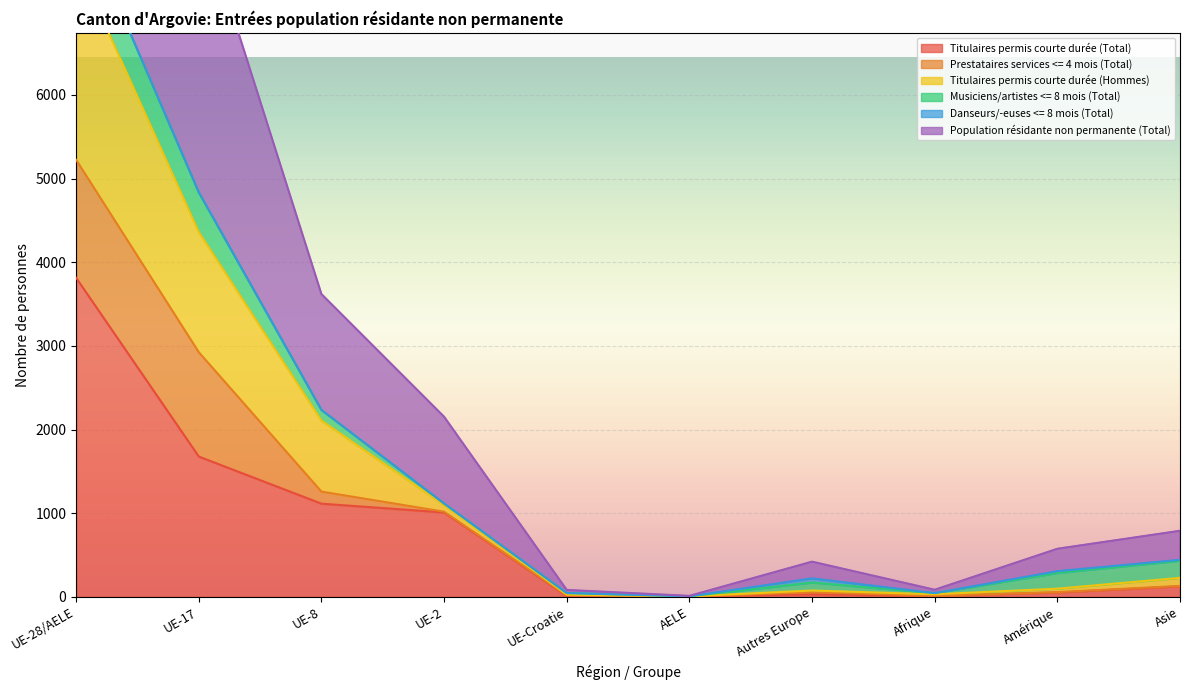

What is the highest value of the Titulaires permis courte durée (Total) series?

3813